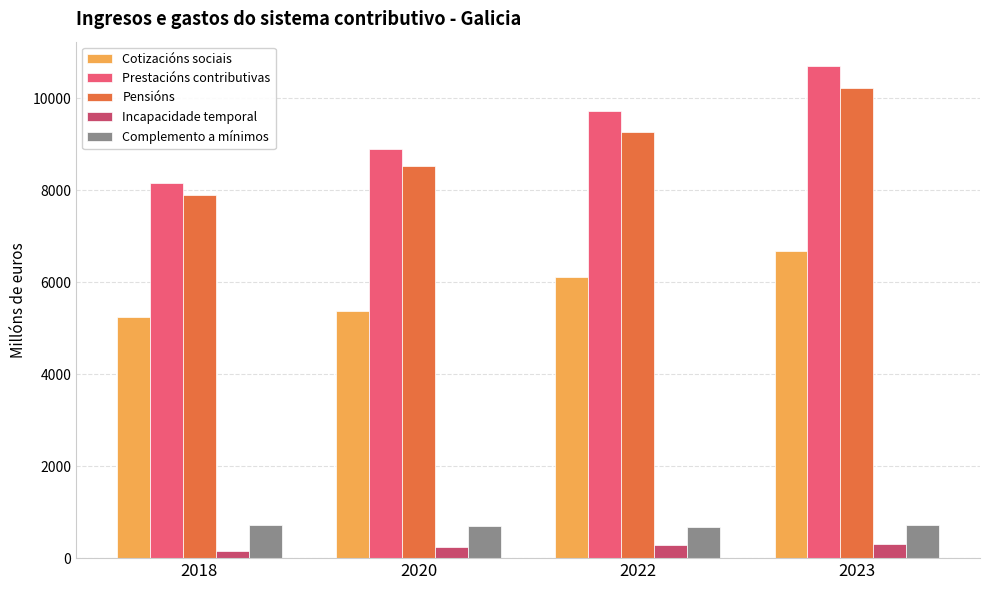

What is the sum of all Cotizacións sociais values?

23418.6